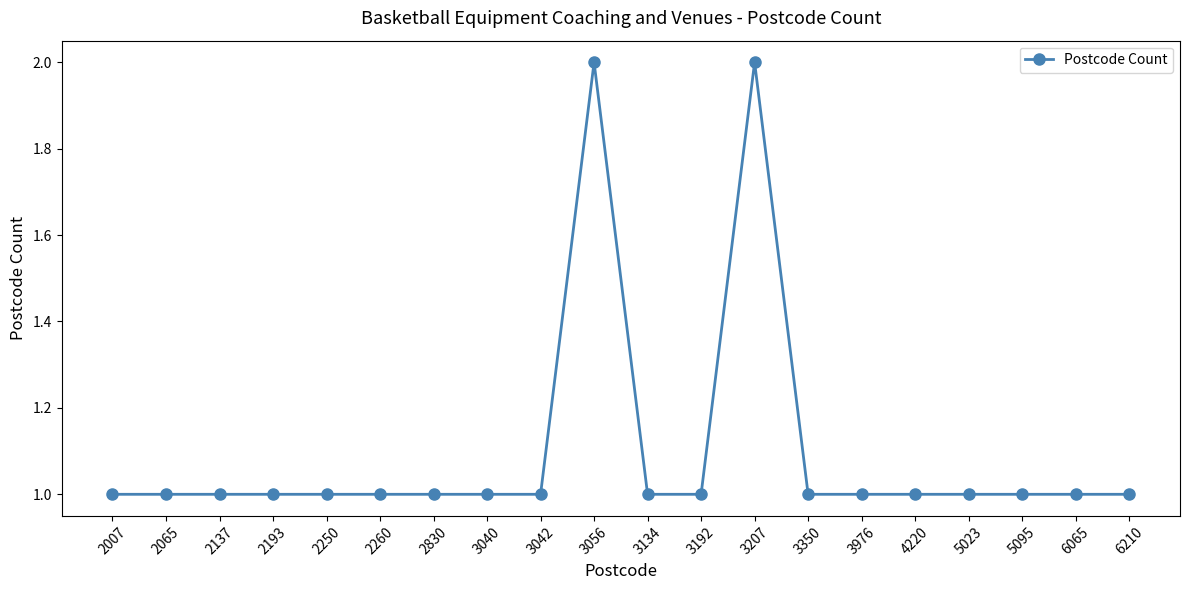

What is the sum of all values?

22